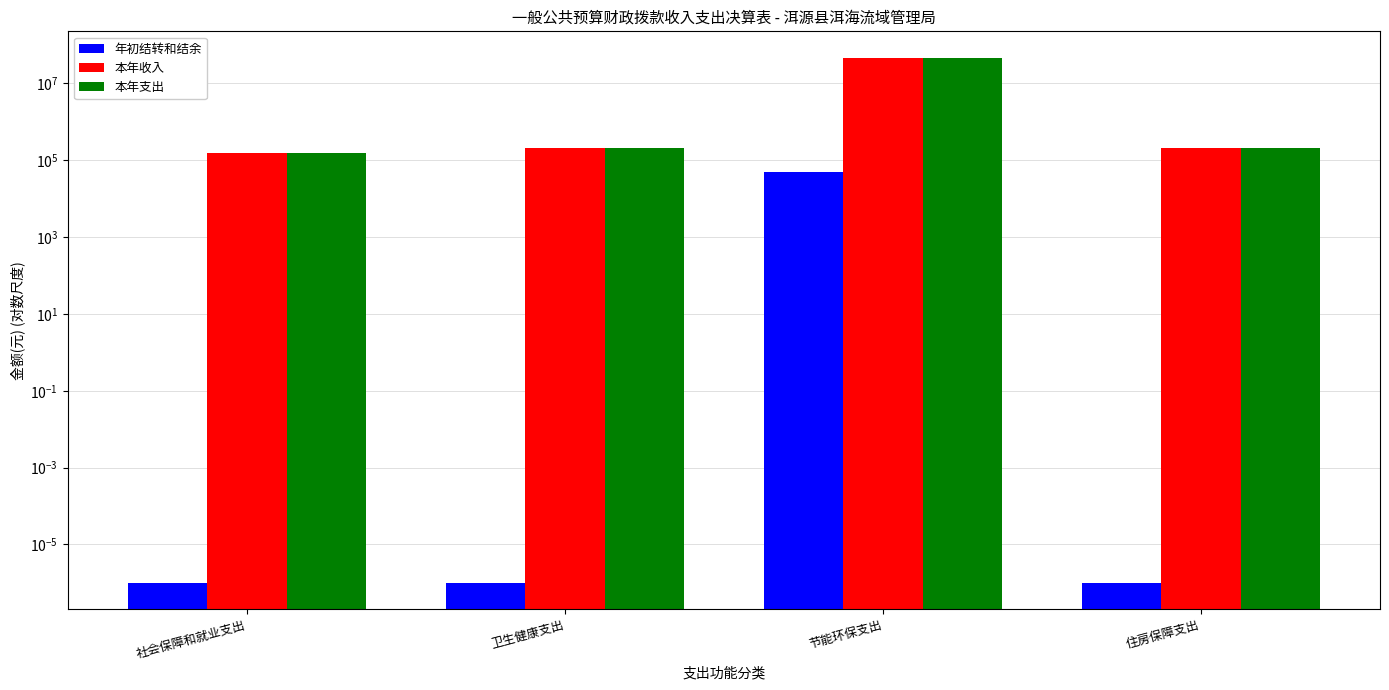

What is the label of the 1st bar from the left?

社会保障和就业支出